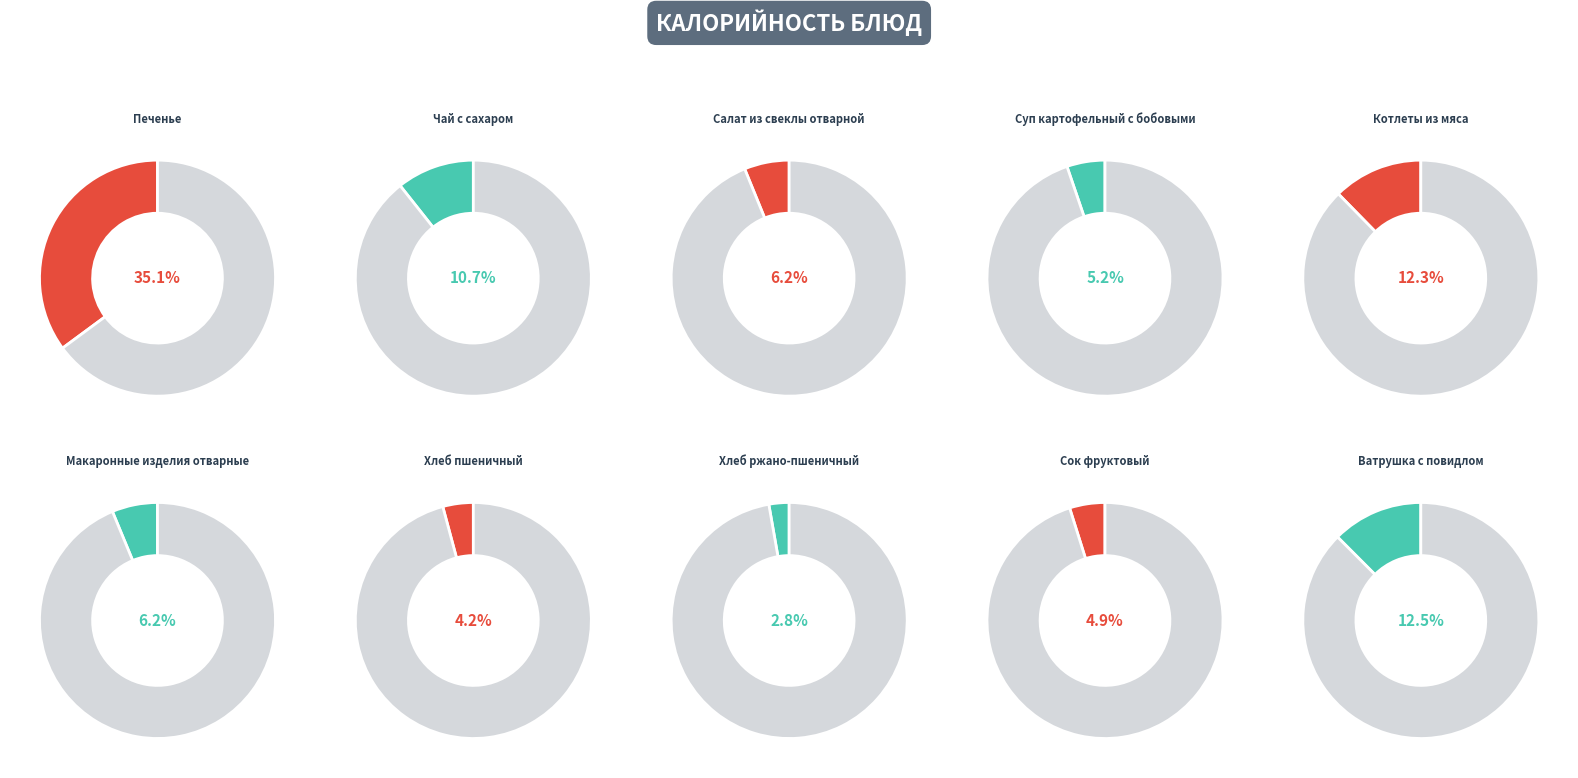

To the nearest percent, what is the difference between the largest and smallest slice percentages?

32%